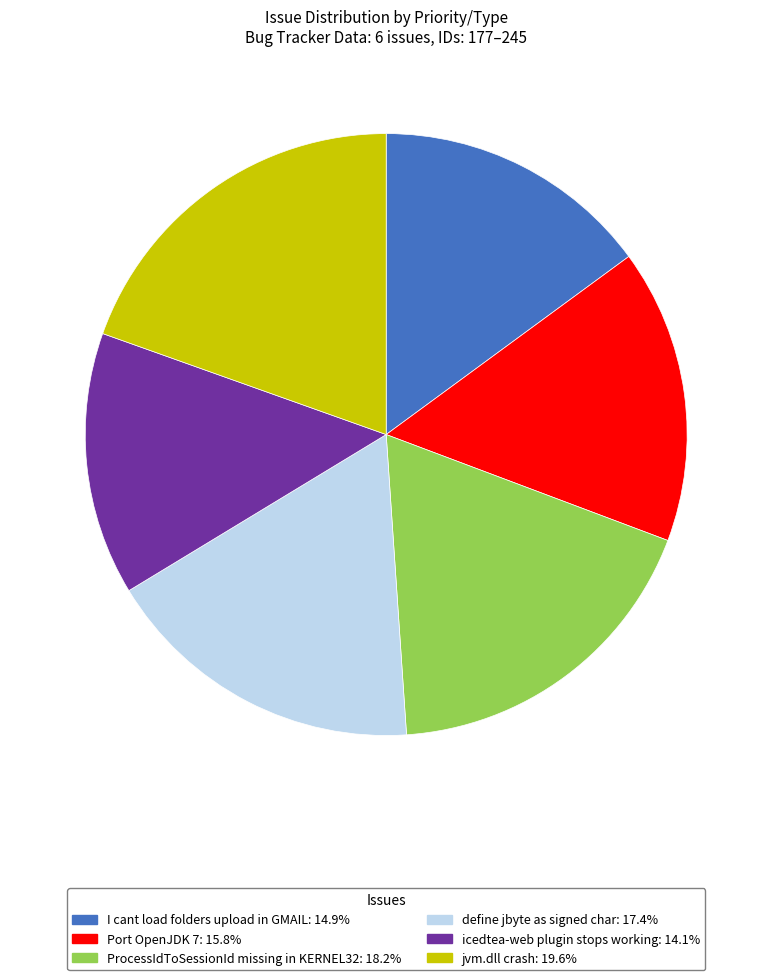

Approximately how many times larger is the value at icedtea-web plugin stops working: 14.1% compared to define jbyte as signed char: 17.4%?

0.8